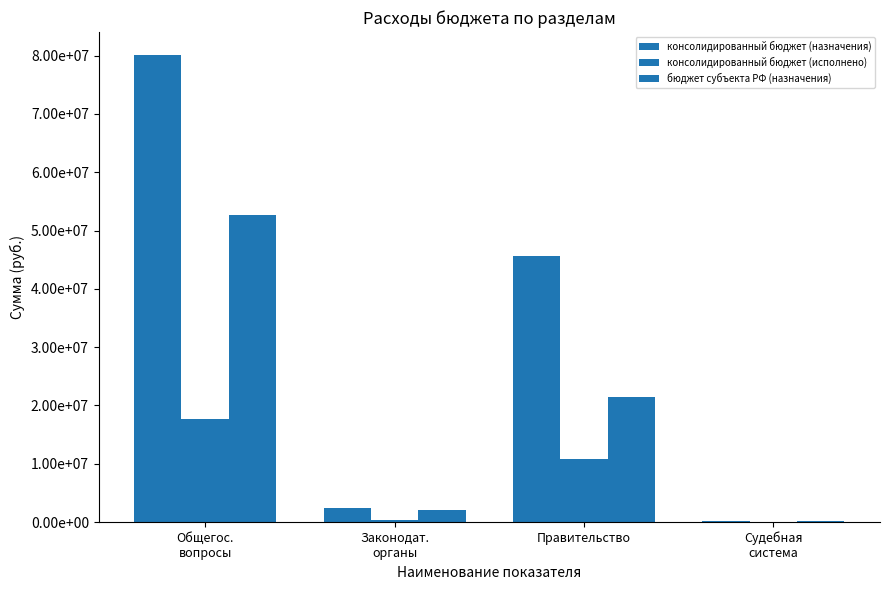

Are the bars horizontal?

No